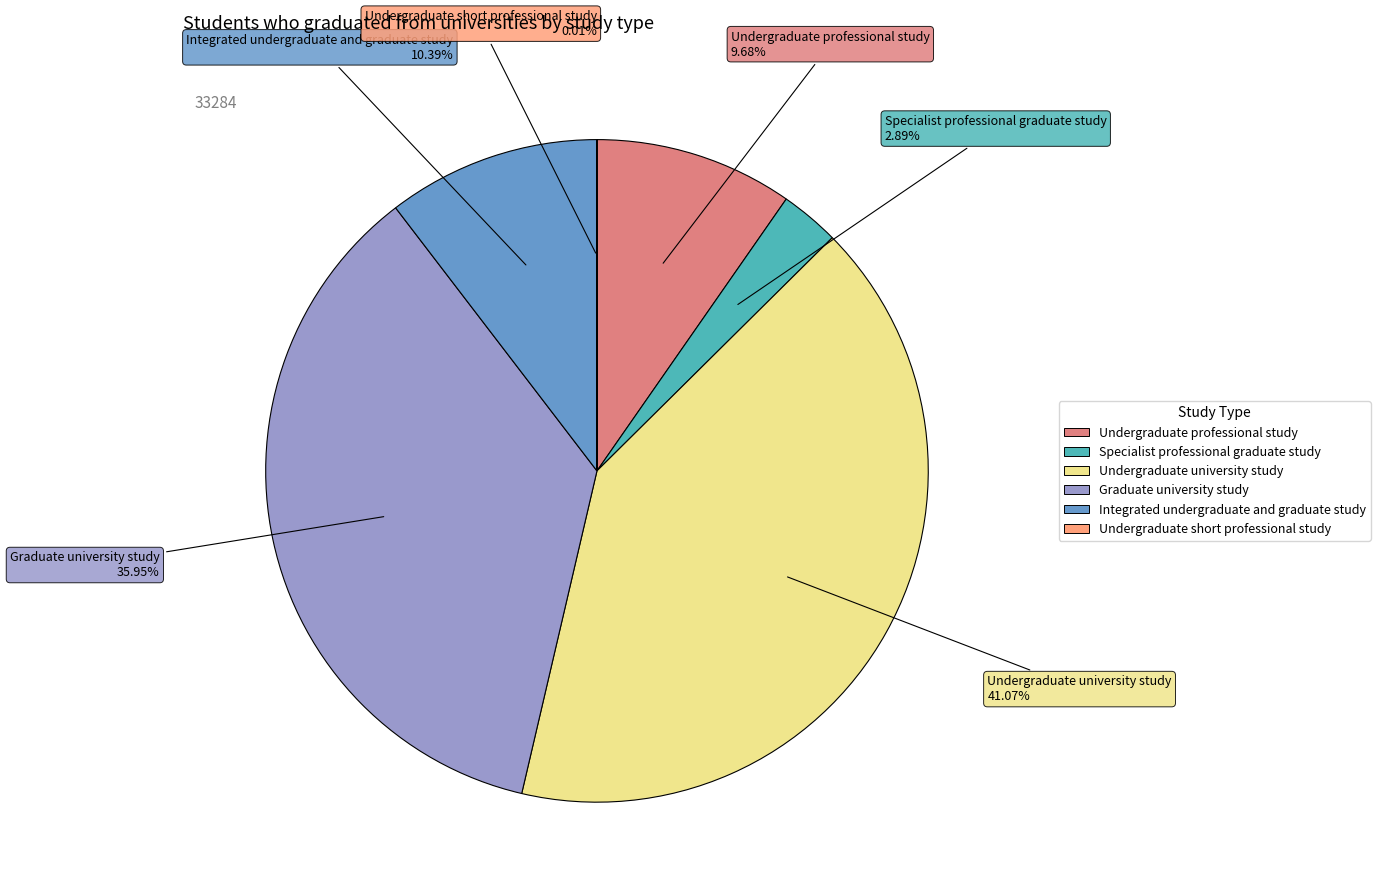

Is there a majority slice in this chart?

No